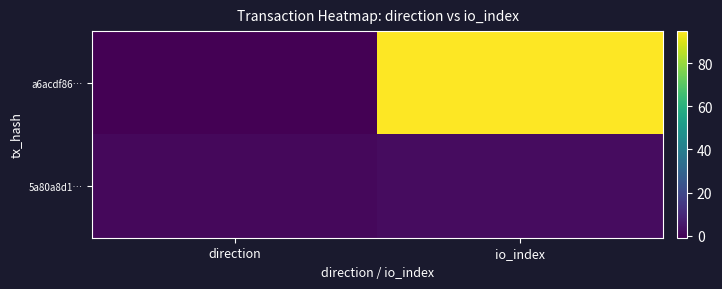

Which has a higher value, io_index or direction?

io_index